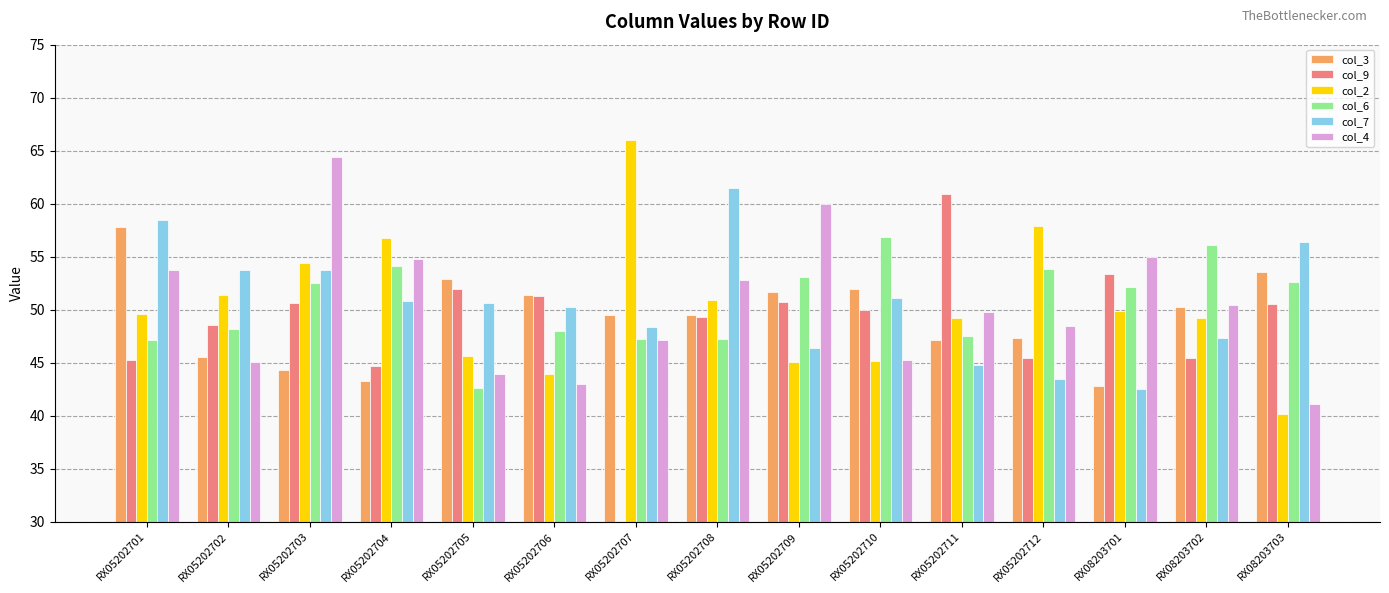

Reading left to right, what are all the values shown in this chart?

col_3: 57.8	45.5	44.3	43.3	52.9	51.4	49.5	49.5	51.7	52.0	47.1	47.3	42.8	50.3	53.6
col_9: 45.3	48.6	50.6	44.7	52.0	51.3	0.0	49.3	50.7	50.0	60.9	45.4	53.4	45.4	50.5
col_2: 49.6	51.4	54.4	56.8	45.6	43.9	66.0	50.9	45.1	45.2	49.2	57.9	49.9	49.2	40.2
col_6: 47.1	48.2	52.5	54.1	42.6	48.0	47.2	47.2	53.1	56.9	47.5	53.8	52.1	56.1	52.6
col_7: 58.5	53.7	53.7	50.8	50.6	50.3	48.4	61.5	46.4	51.1	44.8	43.5	42.5	47.3	56.4
col_4: 53.7	45.1	64.4	54.8	43.9	43.0	47.1	52.8	60.0	45.3	49.8	48.5	55.0	50.4	41.1